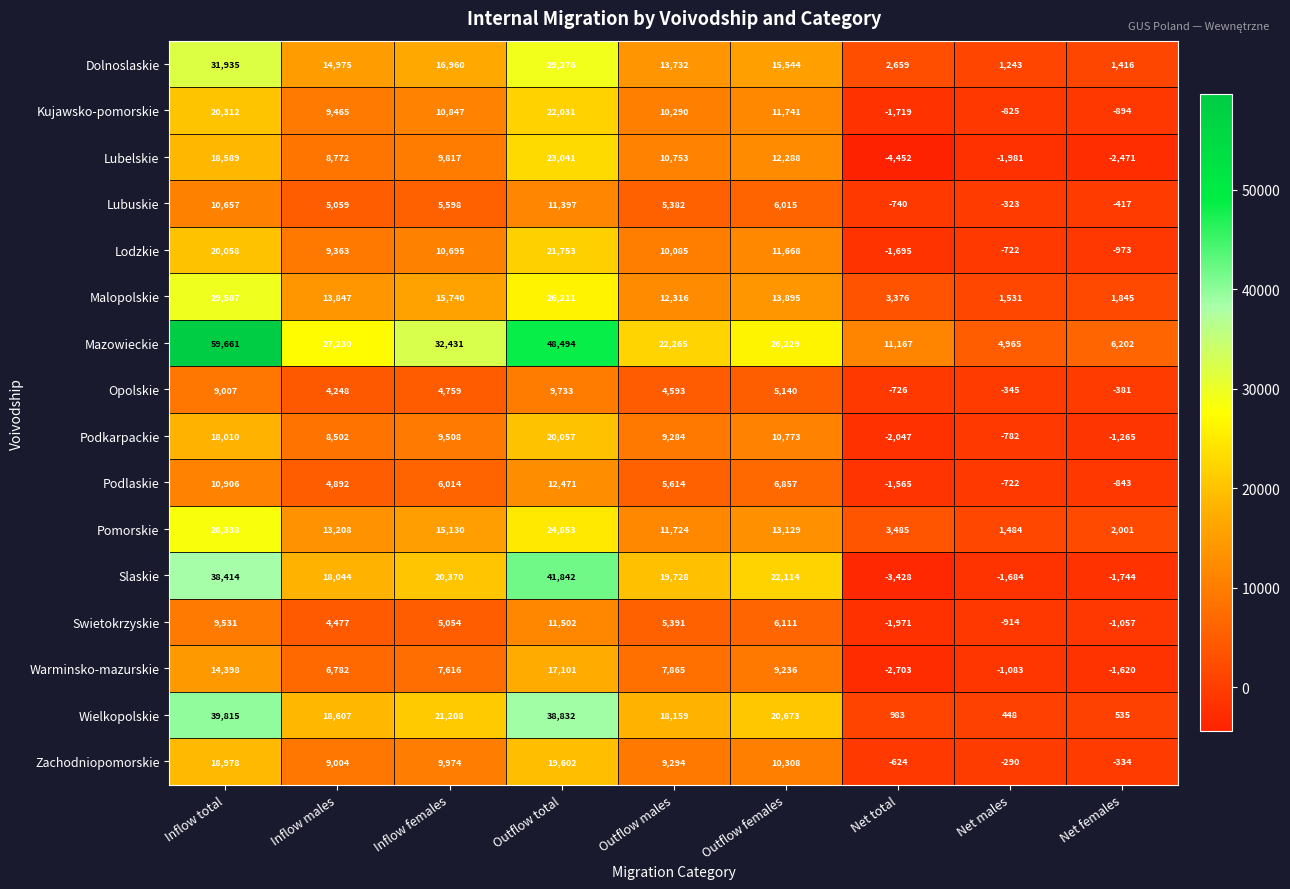

Between Inflow females and Net males, which series saw the biggest shift?

Mazowieckie